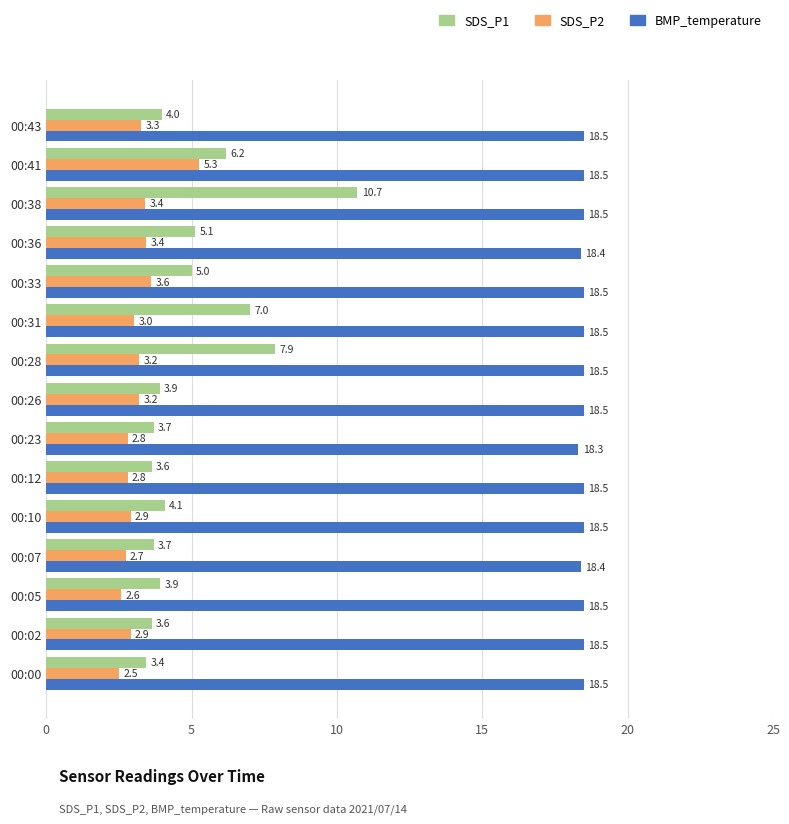

What is the average value of the SDS_P2 series?

3.2